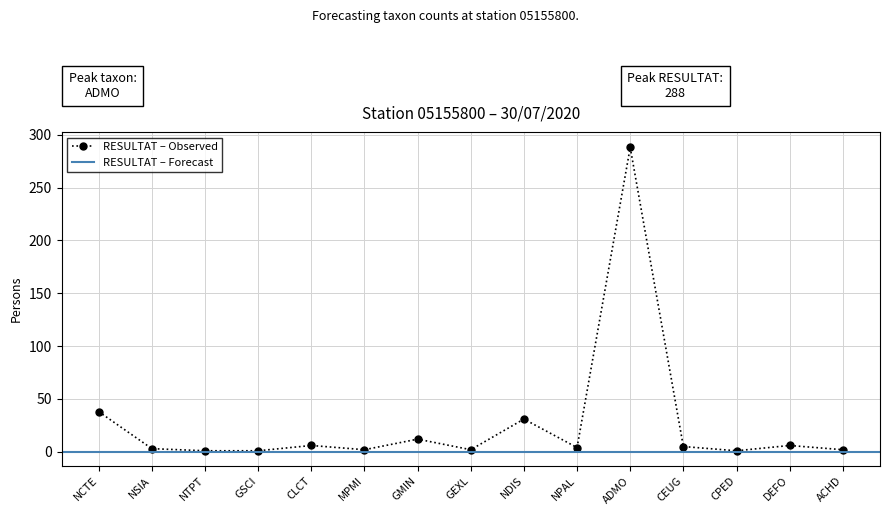

The value at NTPT is 1. True or false?

False